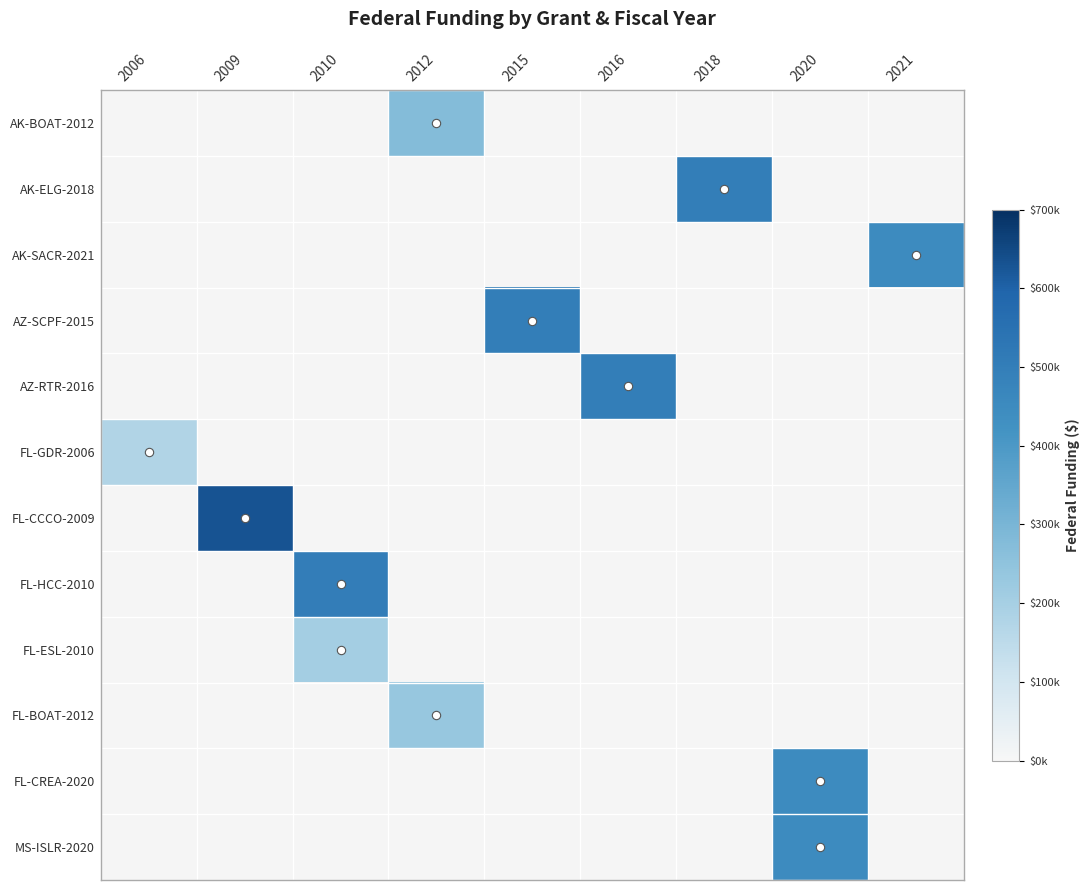

What is the maximum value shown in the chart?

630271.0